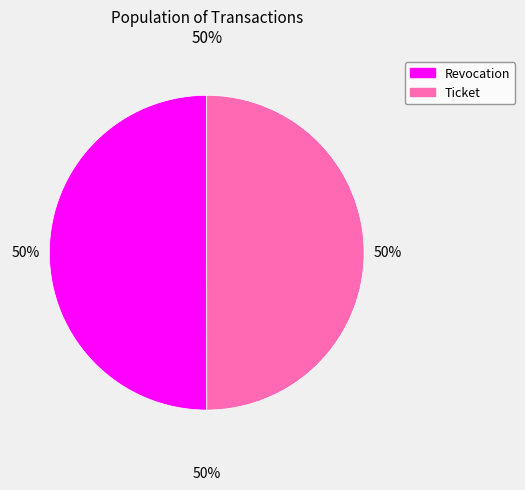

Is it true that Revocation is 50% of the pie?

True